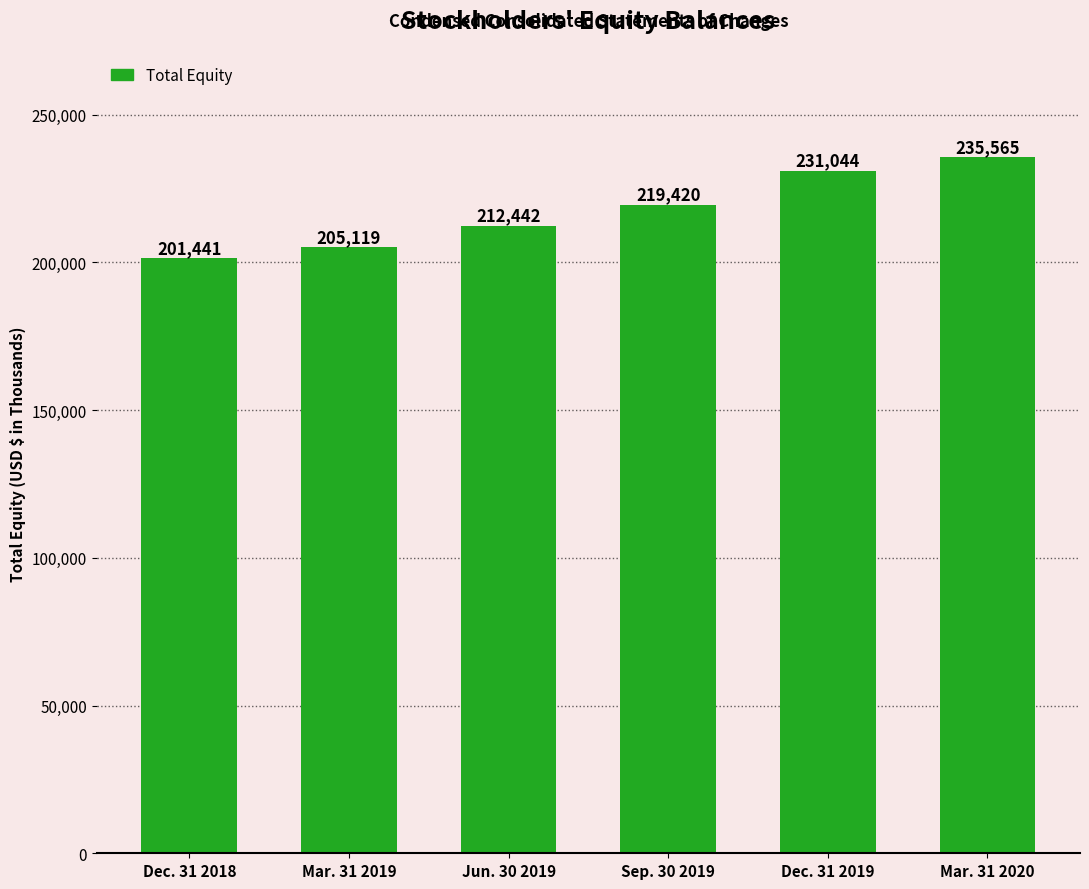

Does the chart contain any negative values?

No